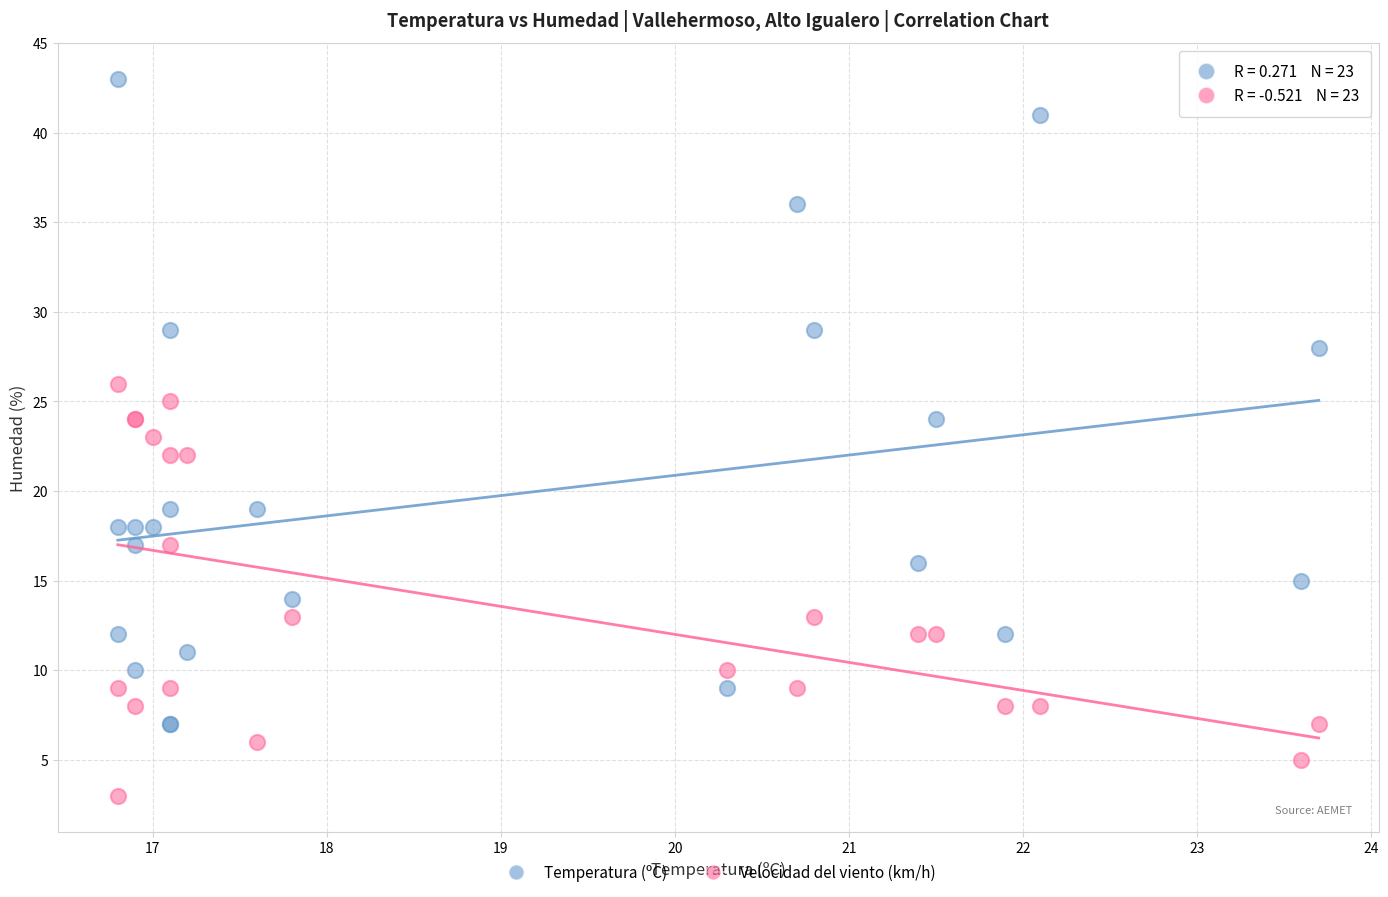

Which series reaches the minimum Y coordinate?

Velocidad del viento (km/h)